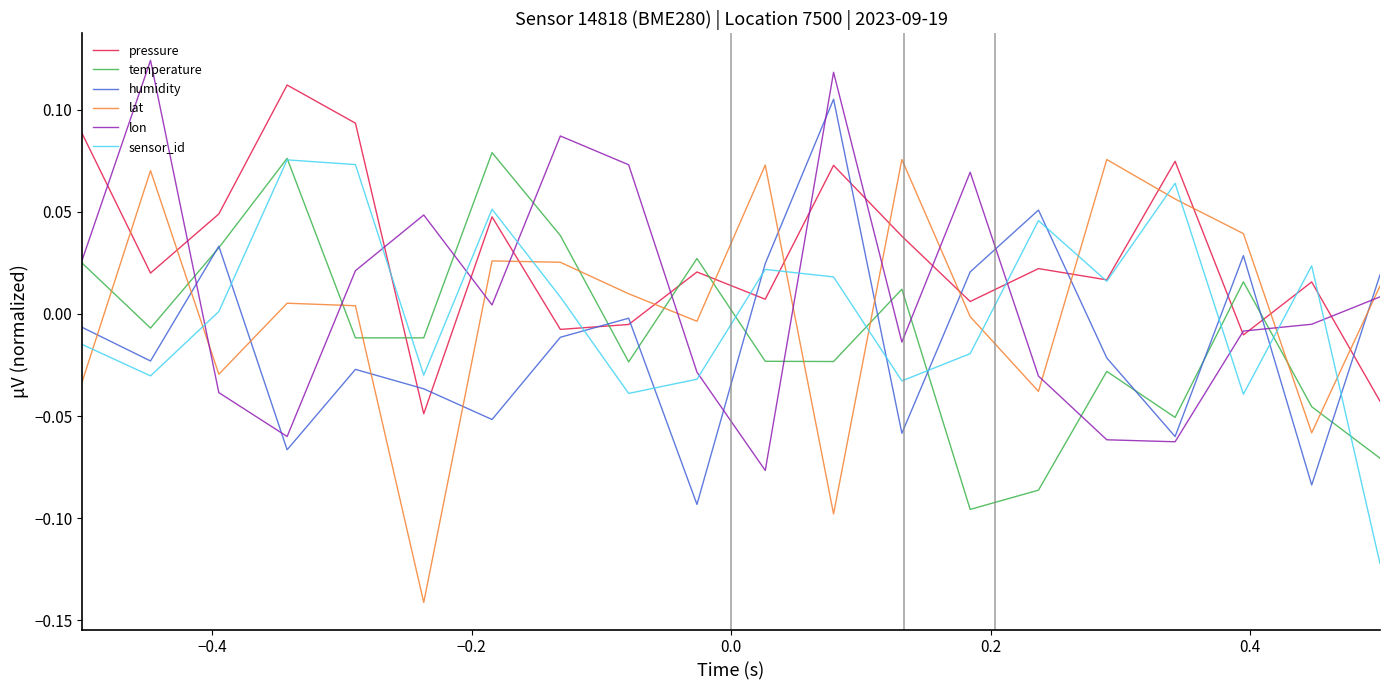

What is the difference between the second highest and second lowest values in the lat series?

0.2